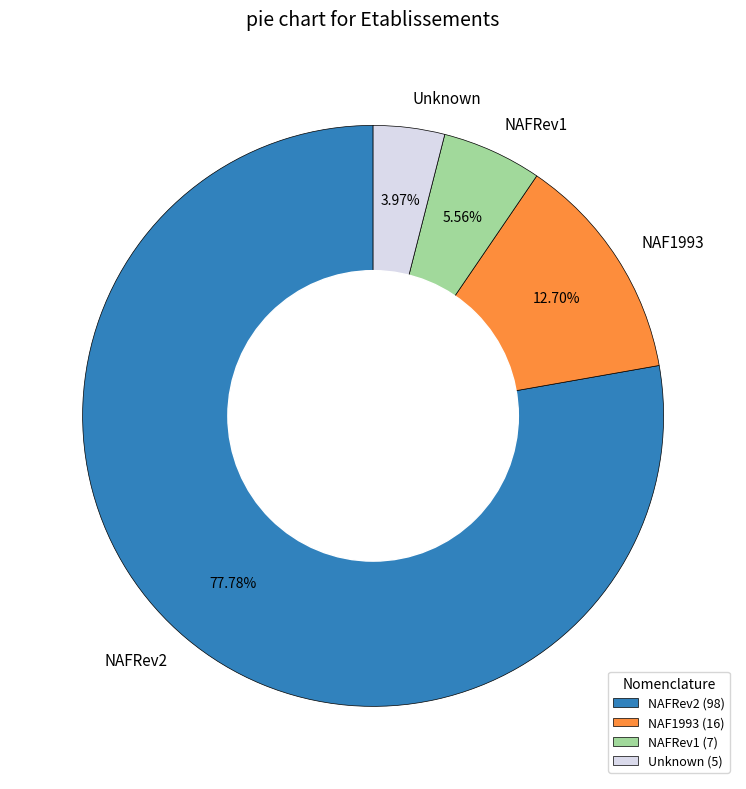

Approximately how many times larger is the value at Unknown compared to NAFRev1?

0.7